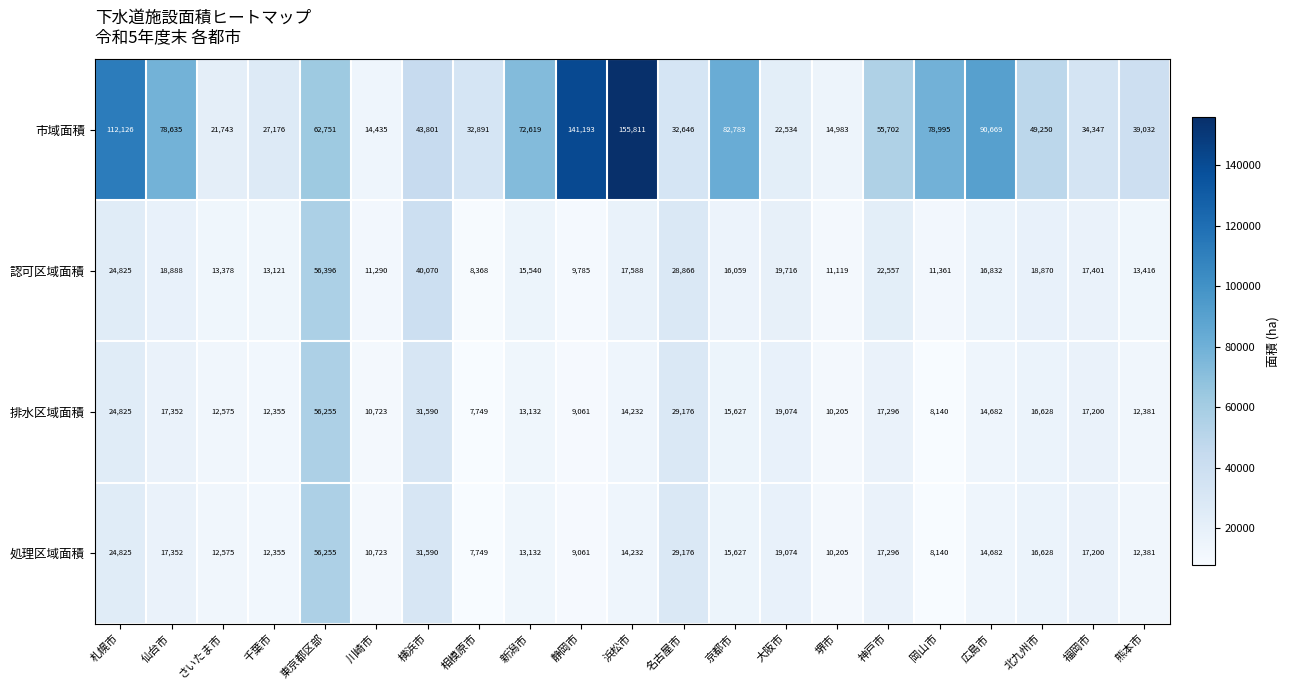

What is the average value of the 認可区域面積 series?

19307